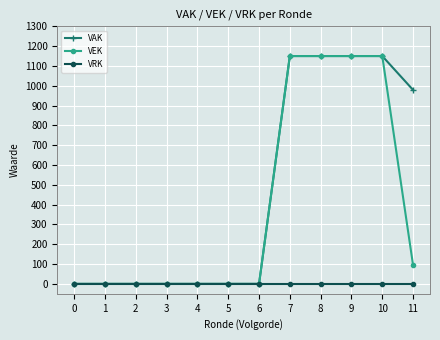

Count the number of data series in this chart.

3